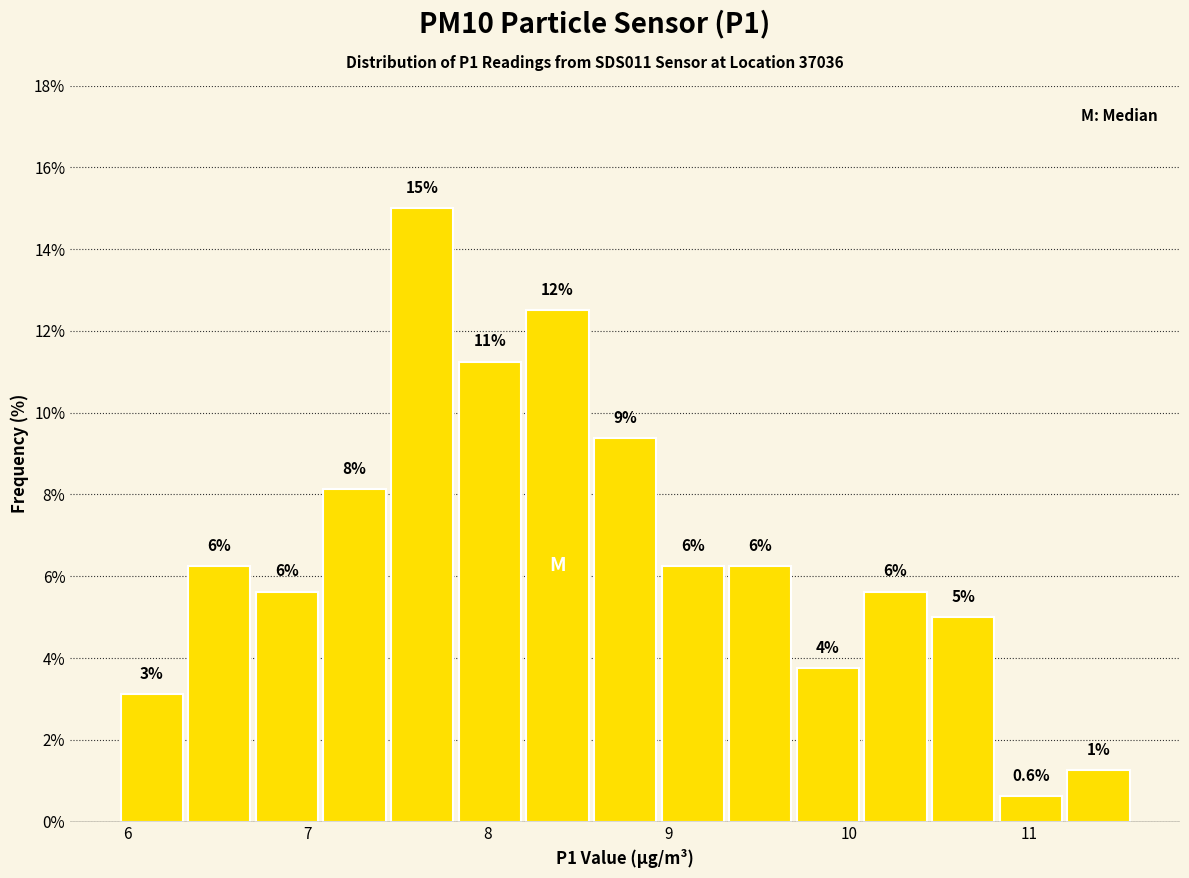

Read against the x-axis, roughly where is the centre of the tallest bar?

7.6